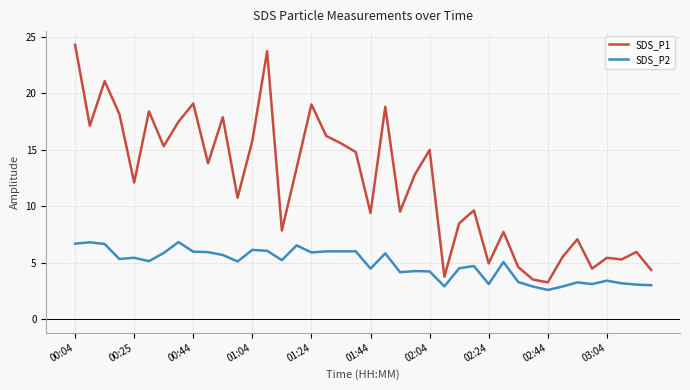

List the series in order of their overall mean, highest first.

SDS_P1, SDS_P2